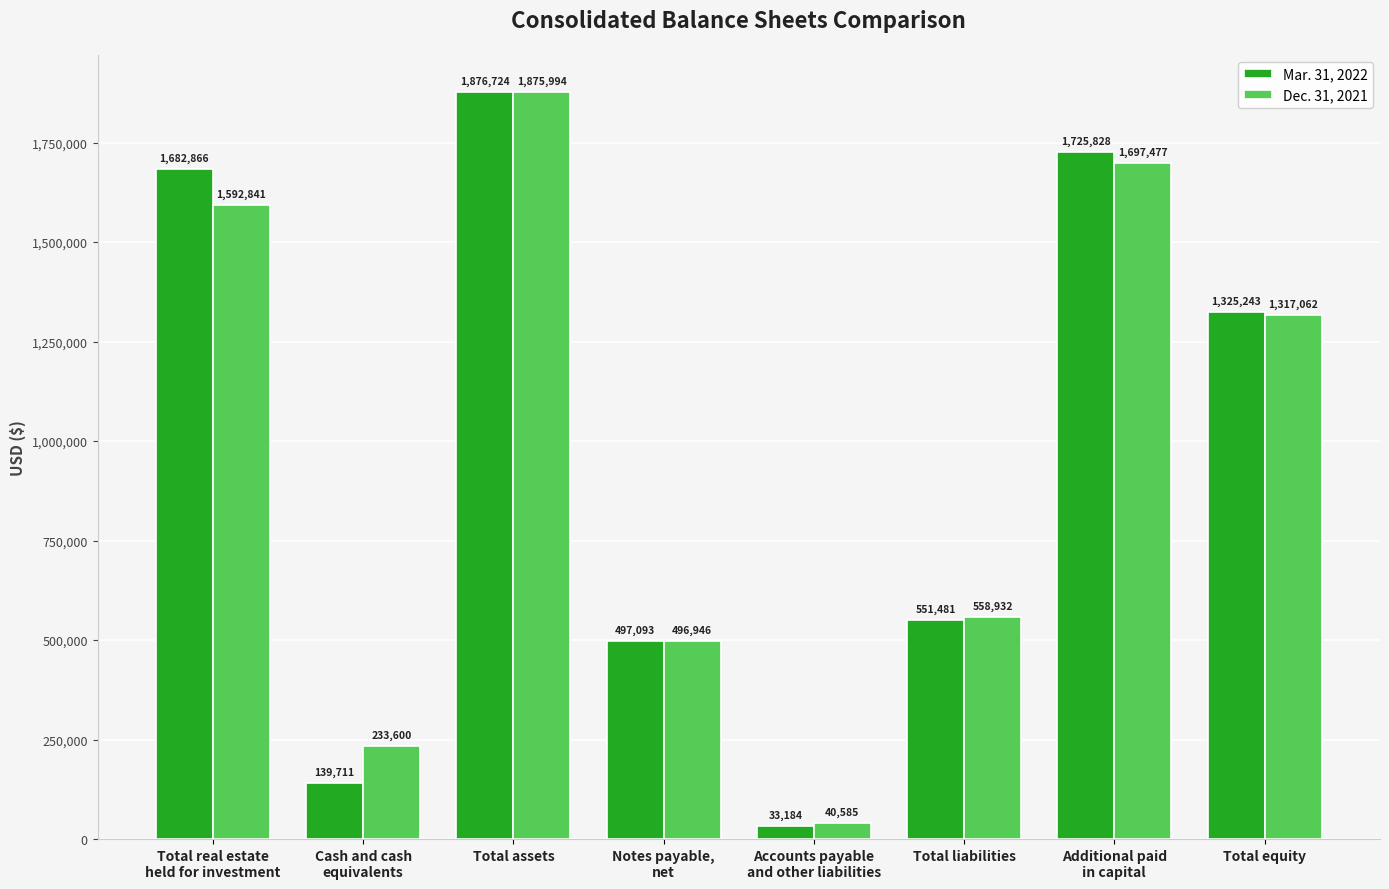

What is the label of the 2nd bar from the right?

Additional paid
in capital